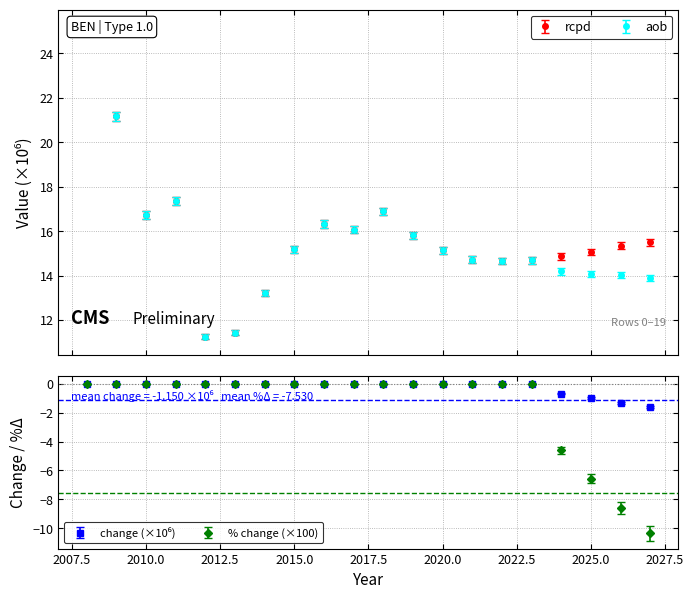

At how many categories does at least one series exceed 7?

20